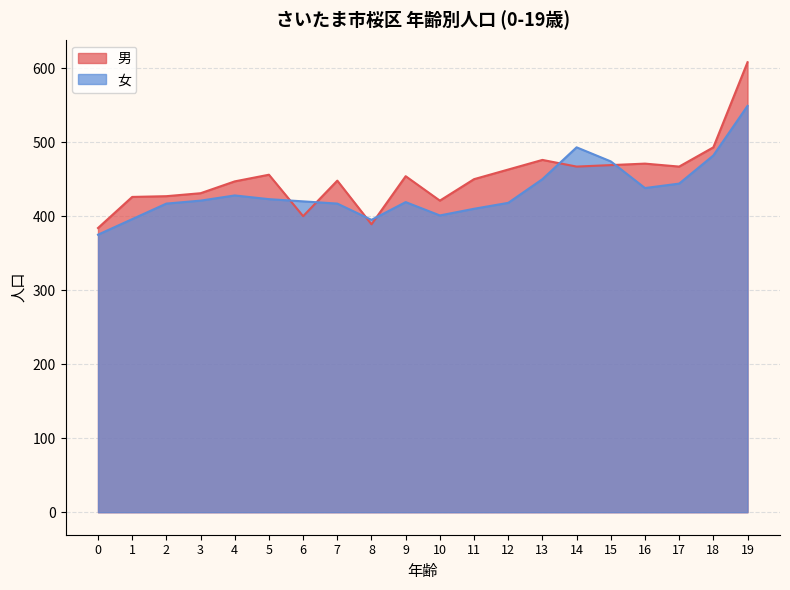

What is the approximate value of 男 at 5, to the nearest 5?

455